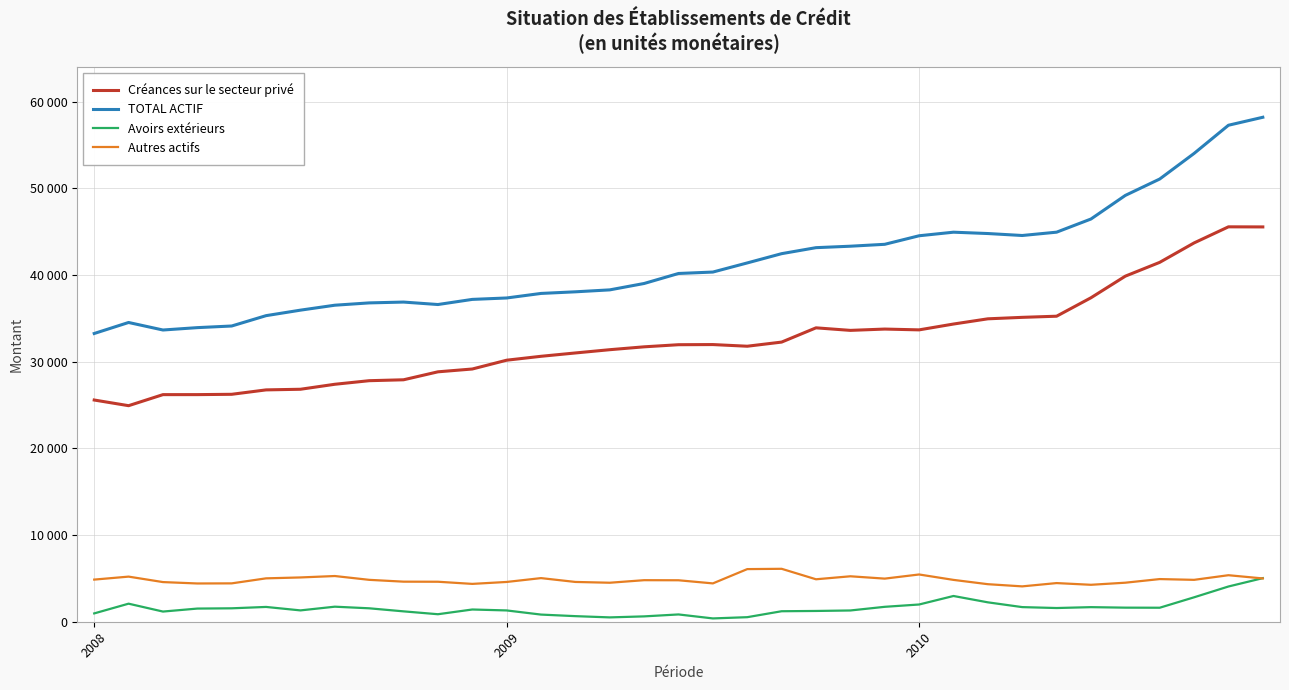

Does the chart have visible grid lines?

Yes